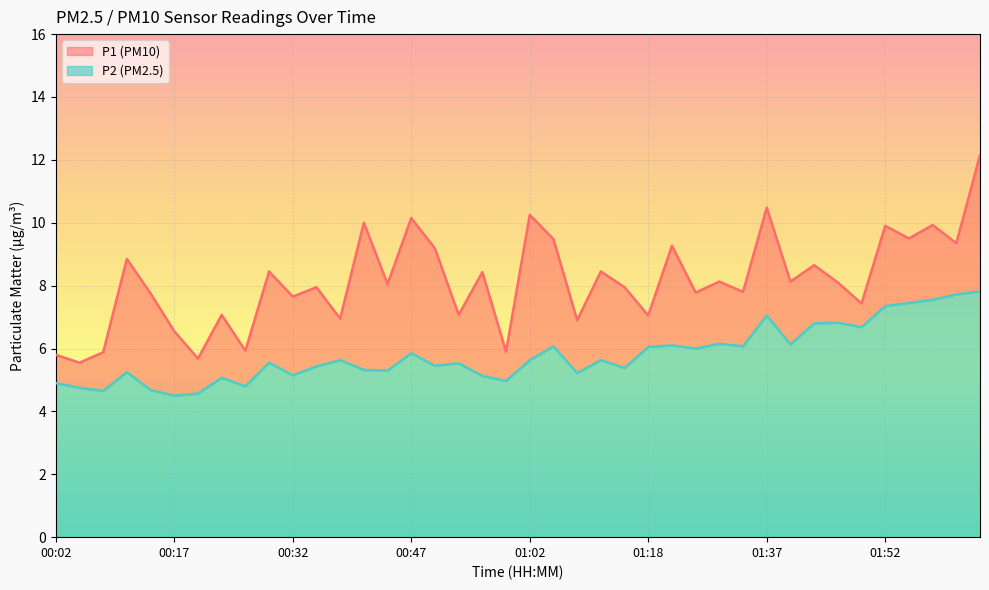

Which series has the largest range (max minus min)?

P1